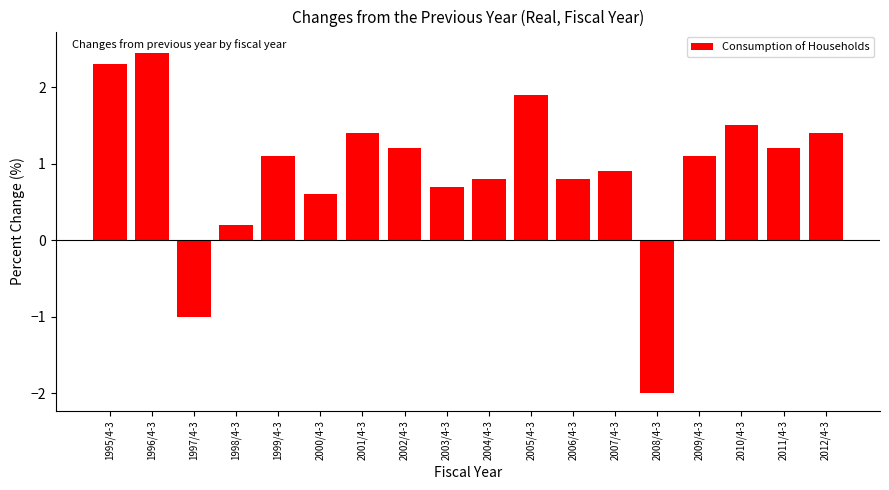

What is the difference between the second highest and minimum values?

4.3